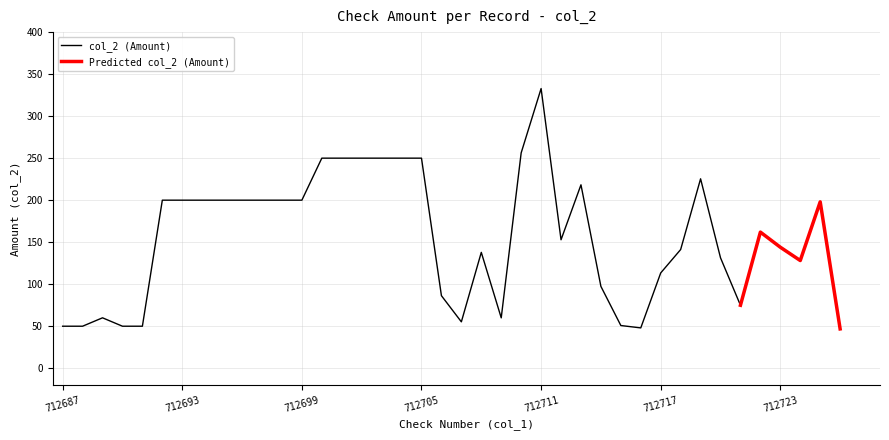

What is the maximum value shown in the chart?

332.8